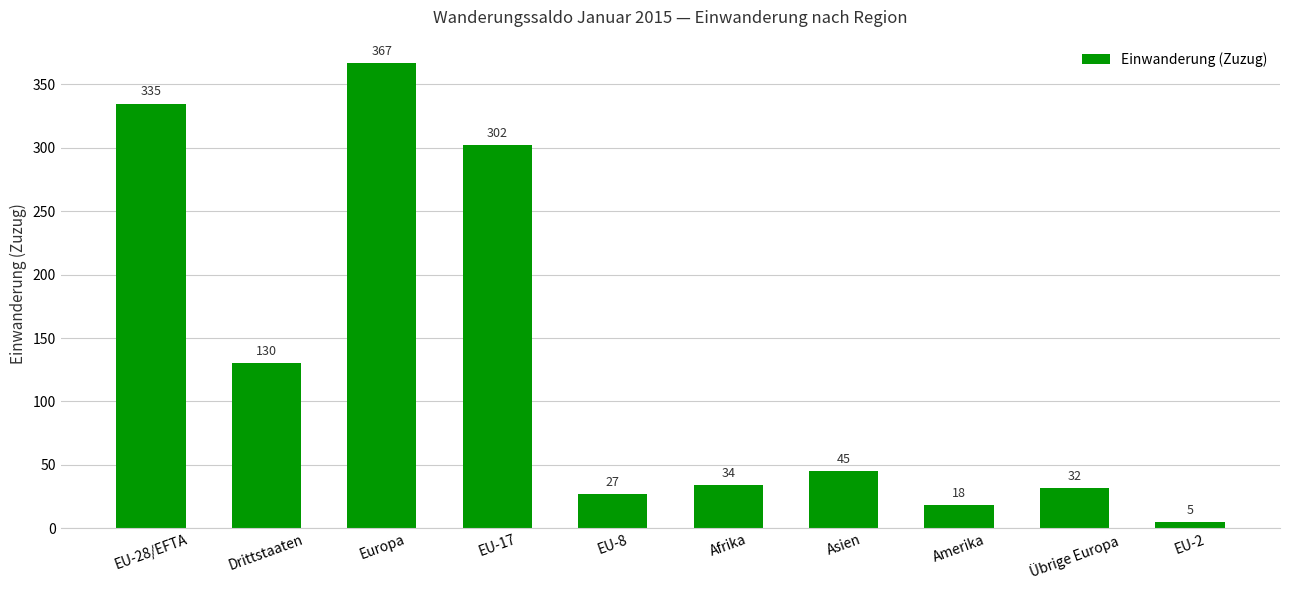

True or false: the data shows 34 at Afrika.

True